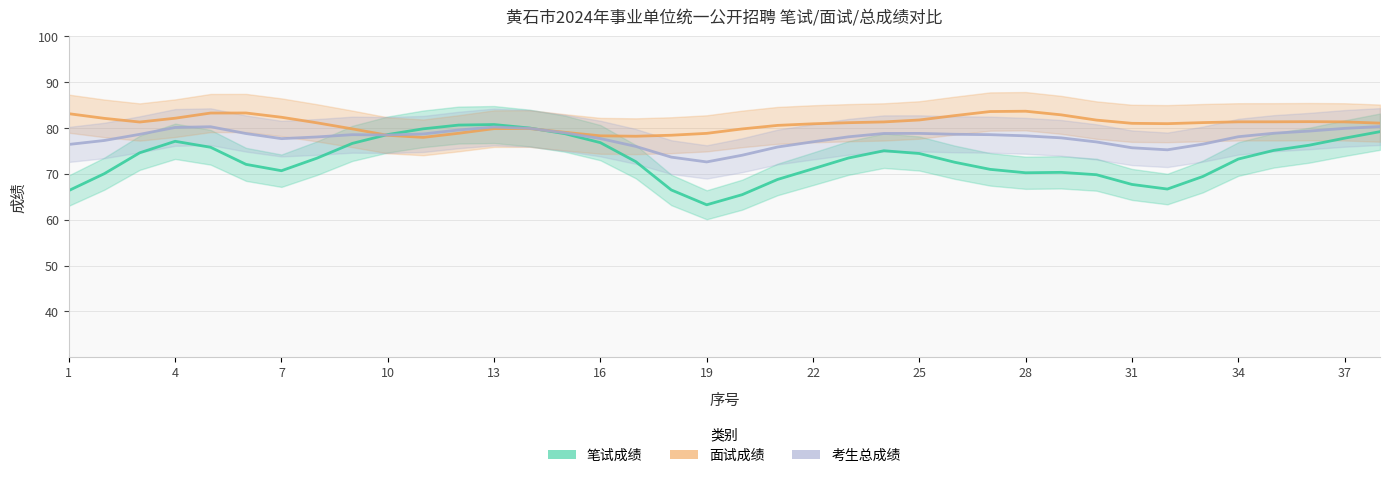

How many distinct data groups are displayed?

3